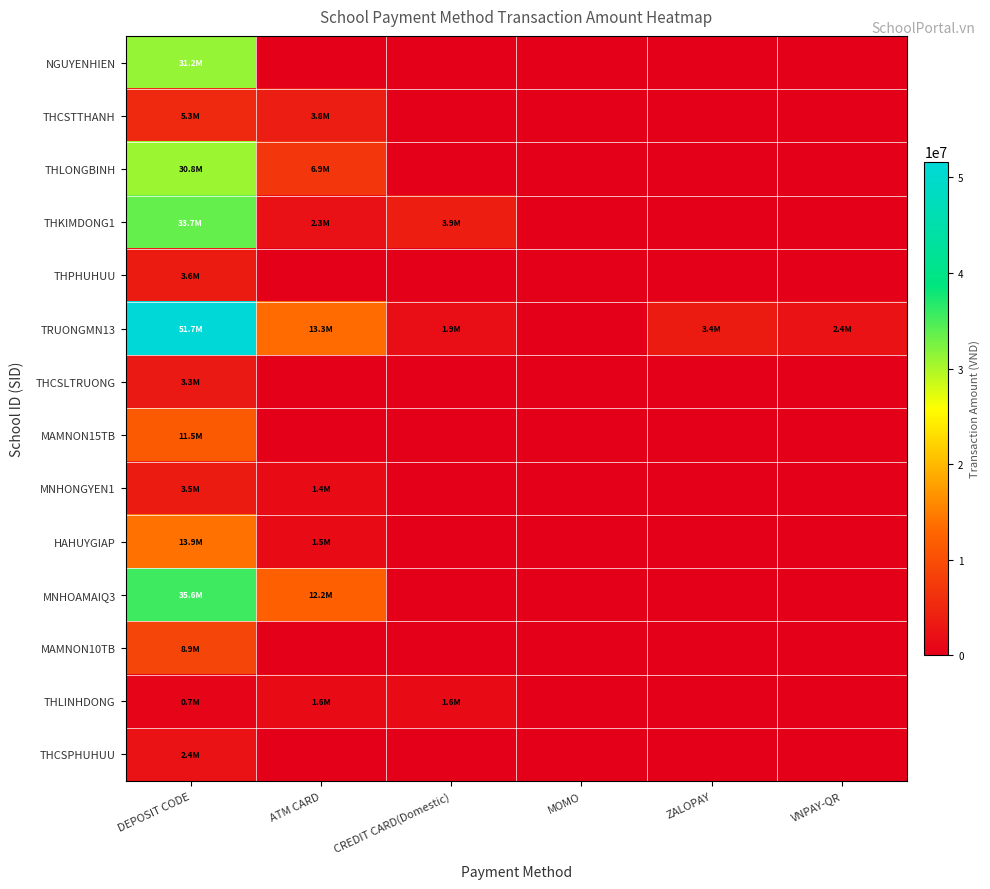

Which label corresponds to the smallest value in the chart?

ATM CARD